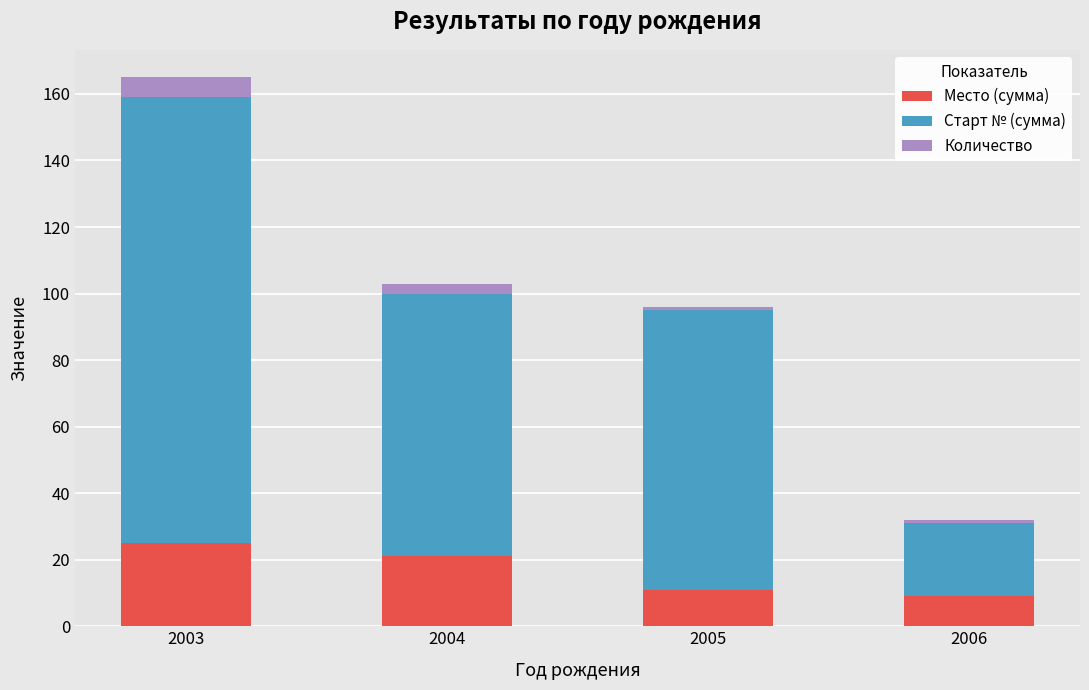

At which label is Место (сумма) closest to 17?

2004